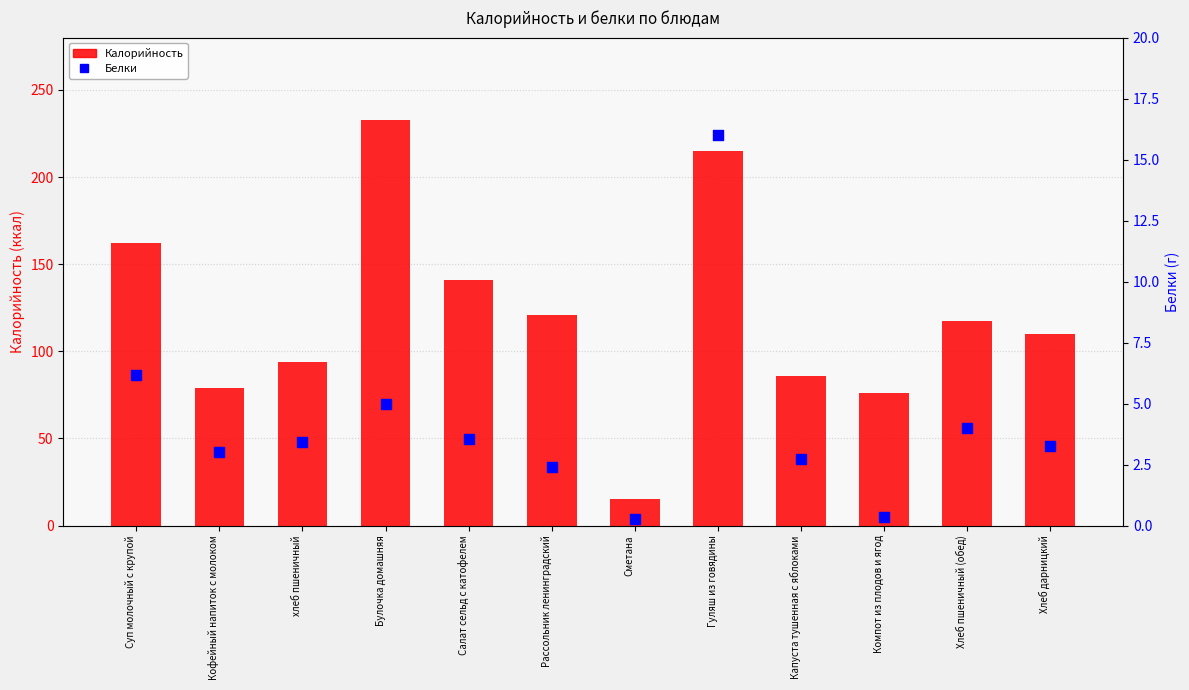

Which series contains the lowest Y value?

Белки